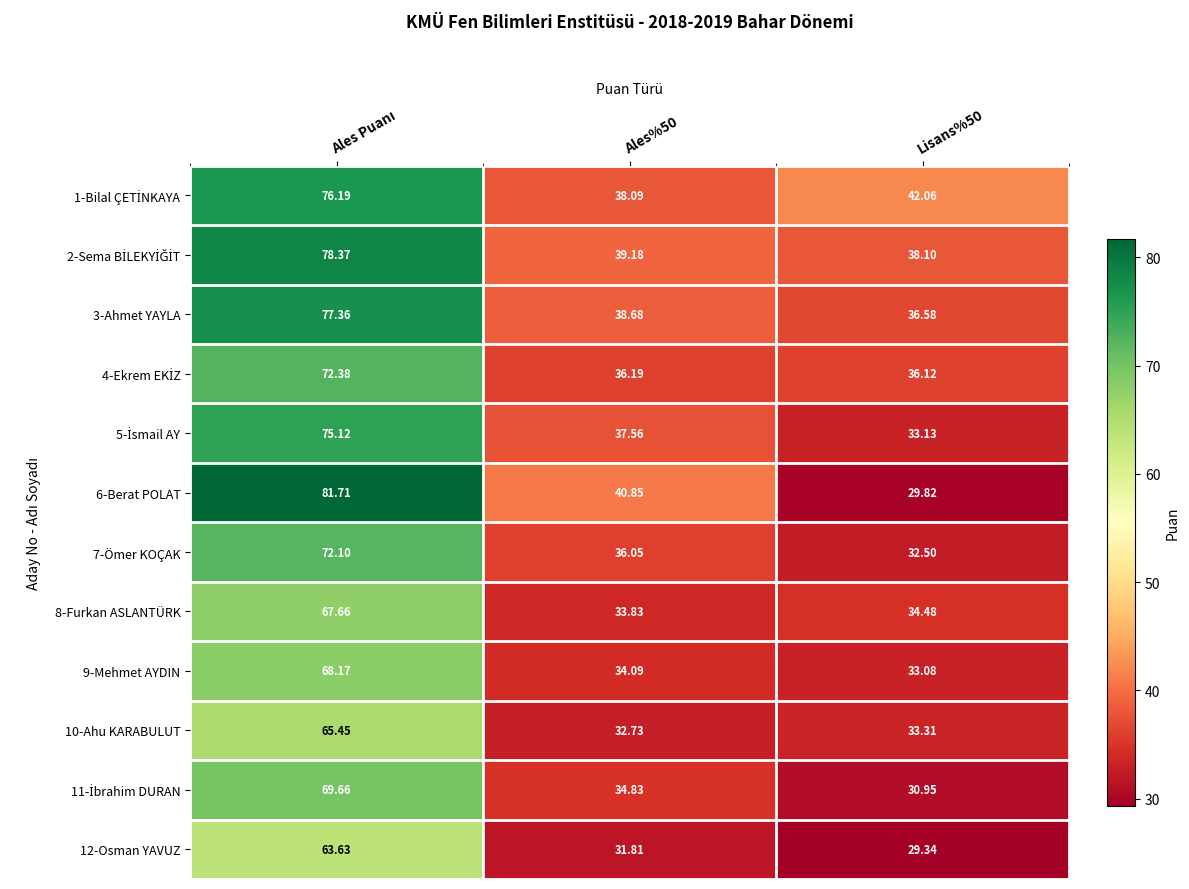

How many data points in 9-Mehmet AYDIN are less than 34?

1